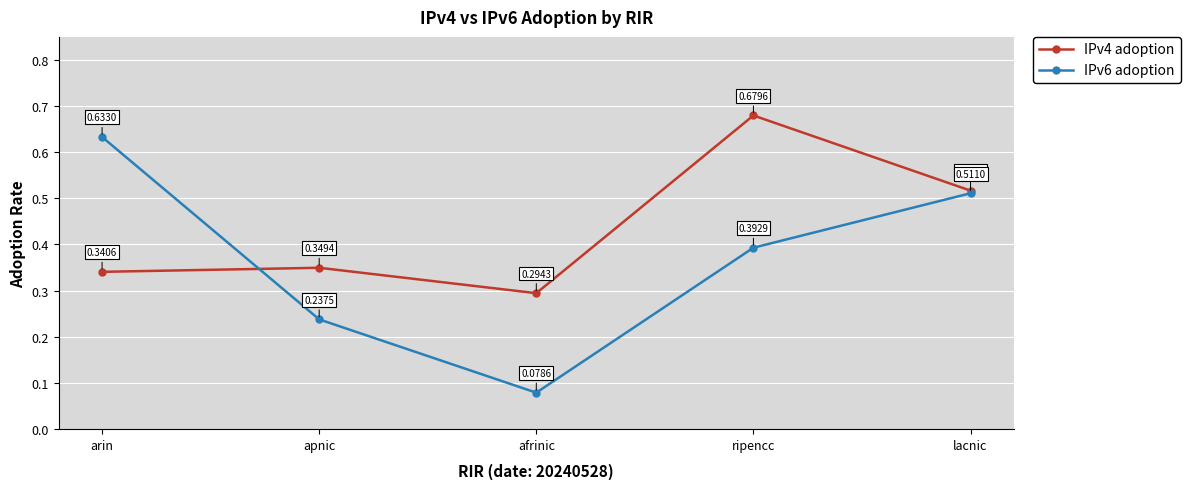

At which category is the sum across all series the highest?

ripencc